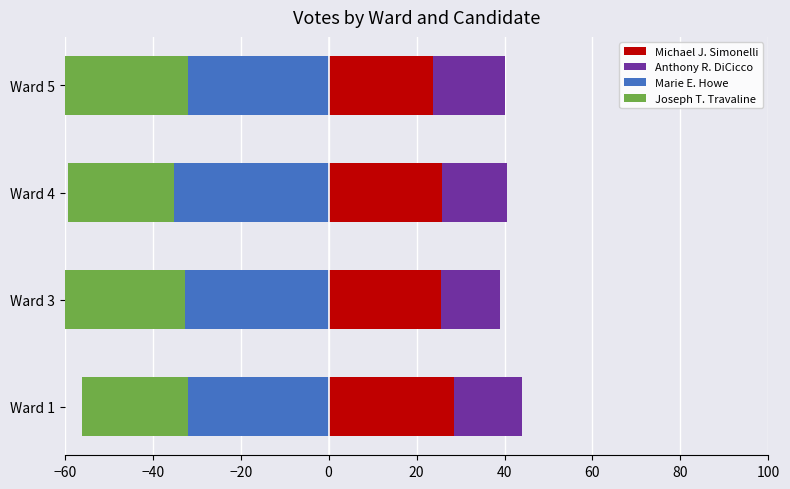

What is the average value of the Joseph T. Travaline series?

-26.2